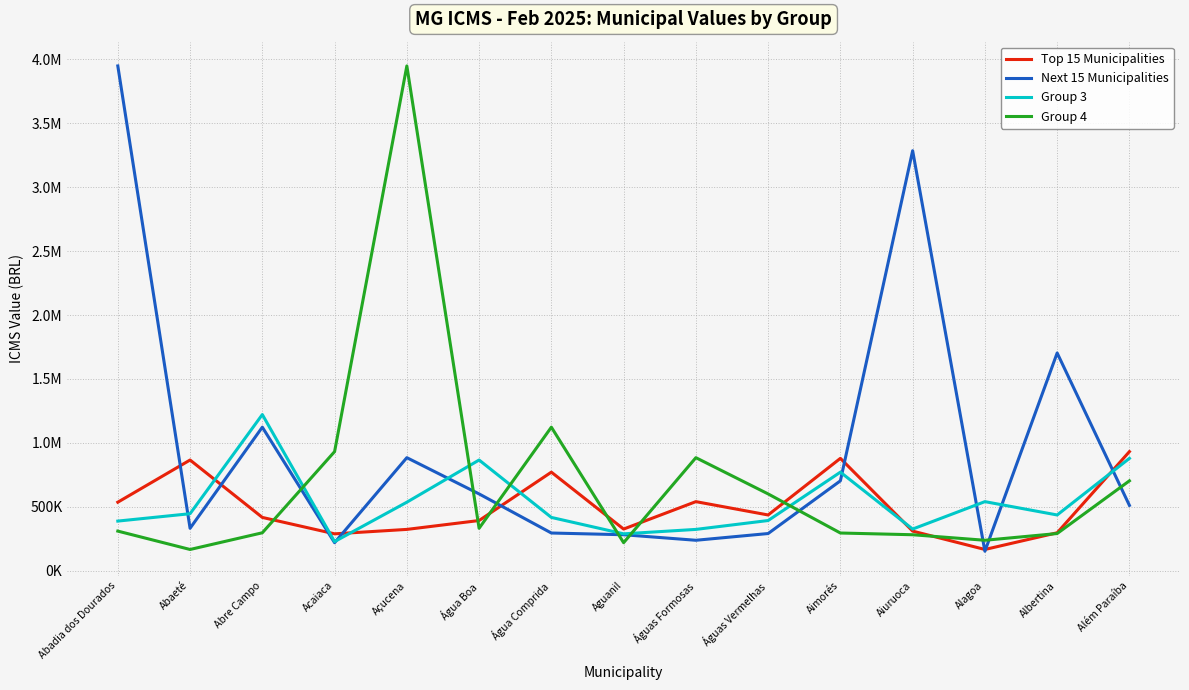

At how many categories does at least one series exceed 1530269?

4